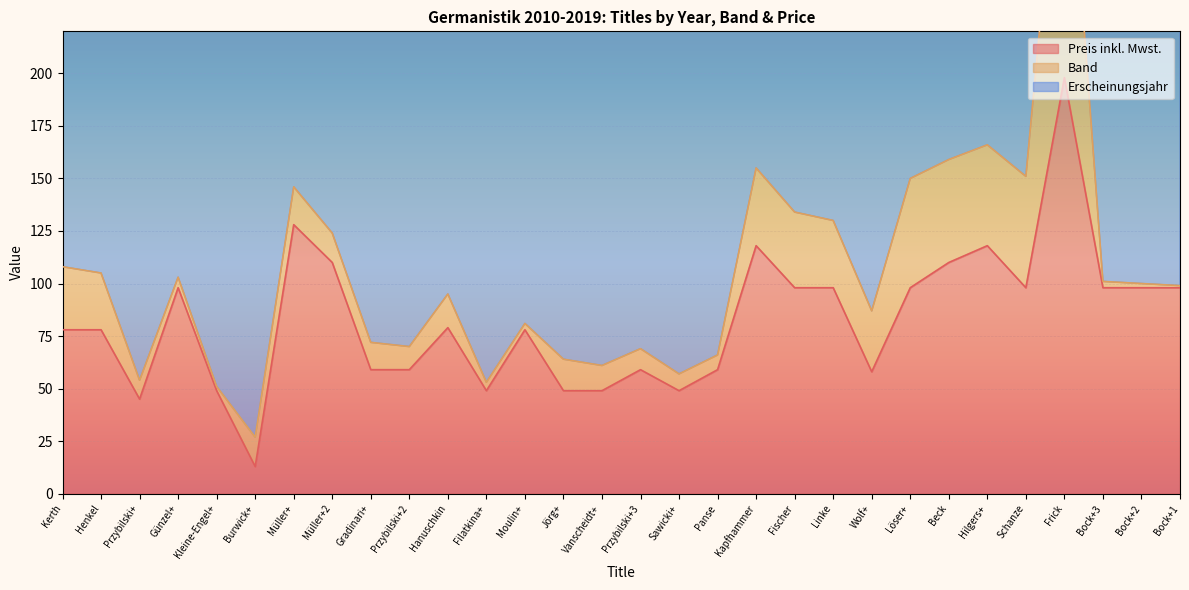

What is the difference between the highest and lowest values at Wolf+?

1983.0